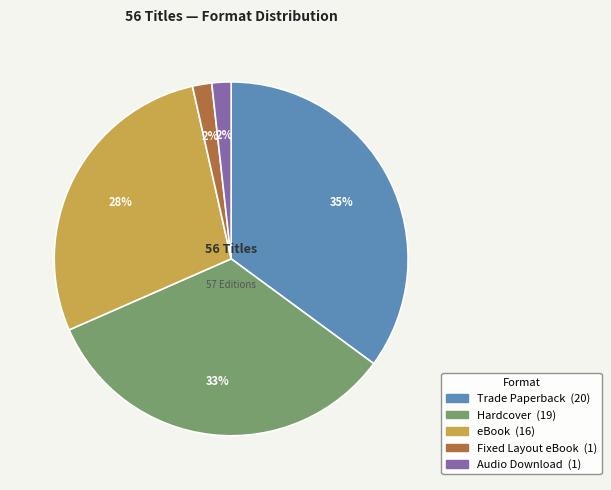

The Trade Paperback slice represents 35% of the pie. True or false?

True